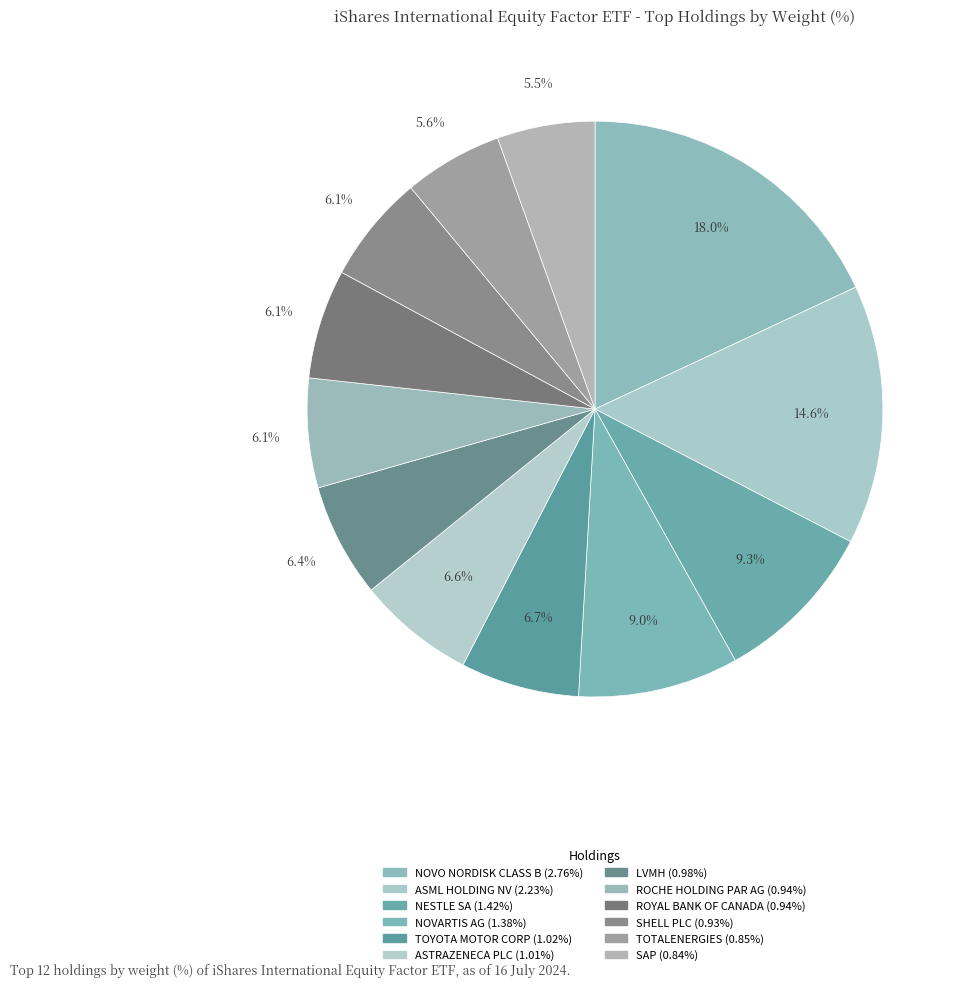

Count the number of slices in the pie.

12